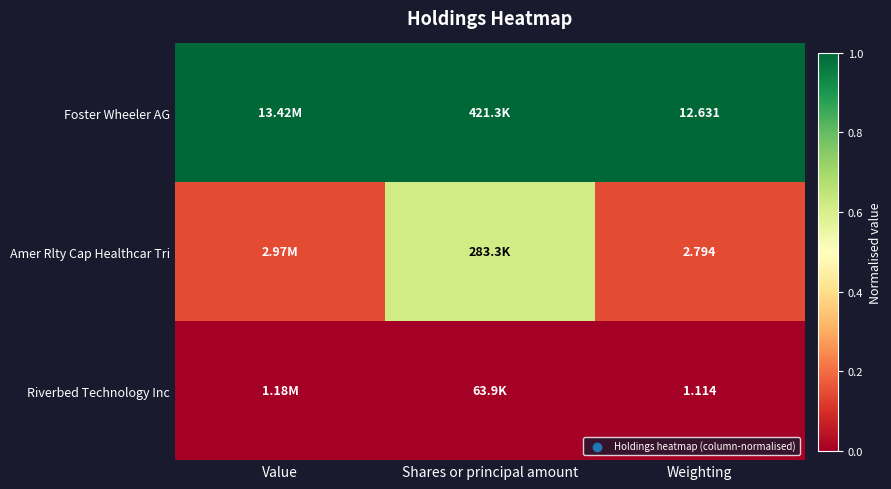

Rank the series at Value from highest to lowest value.

Foster Wheeler AG, Amer Rlty Cap Healthcar Tri, Riverbed Technology Inc